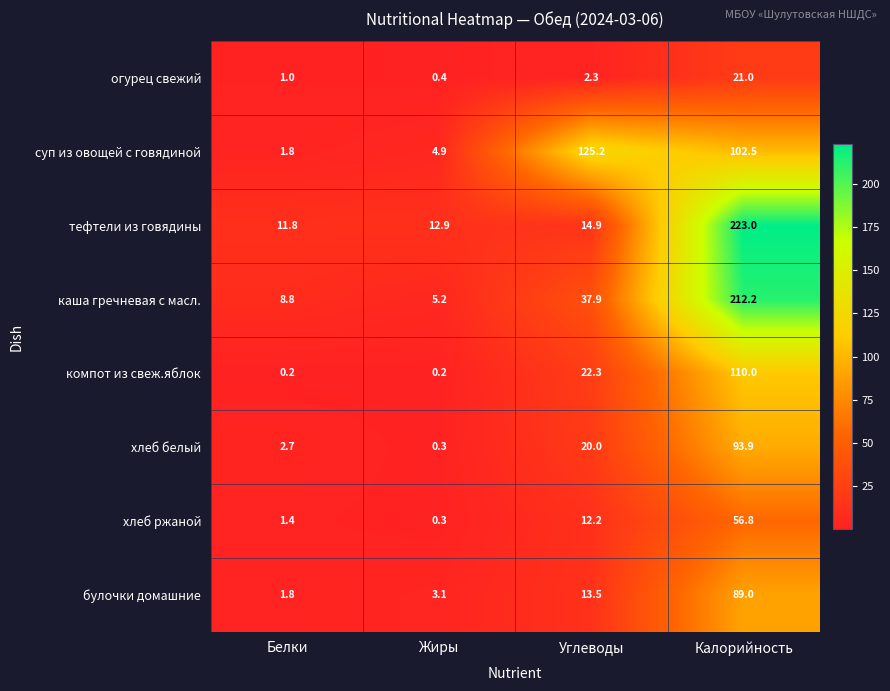

What is the sum of the компот из свеж.яблок values at Углеводы and Калорийность?

132.3